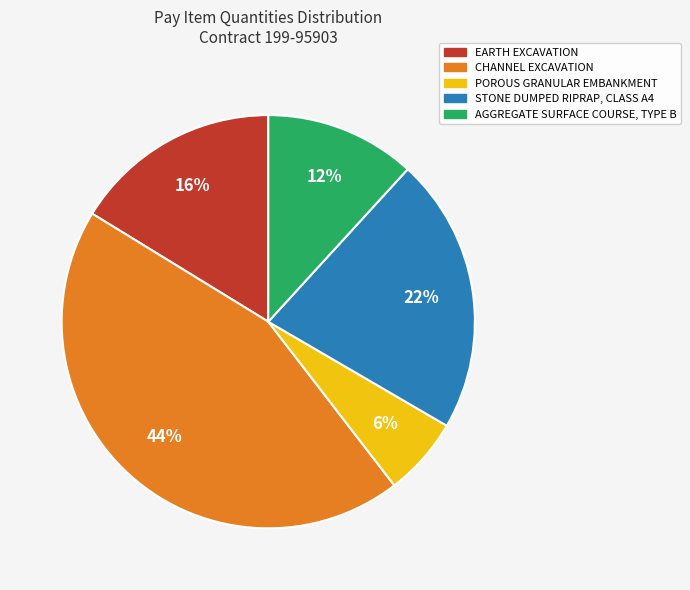

Between POROUS GRANULAR EMBANKMENT and CHANNEL EXCAVATION, which is larger?

CHANNEL EXCAVATION